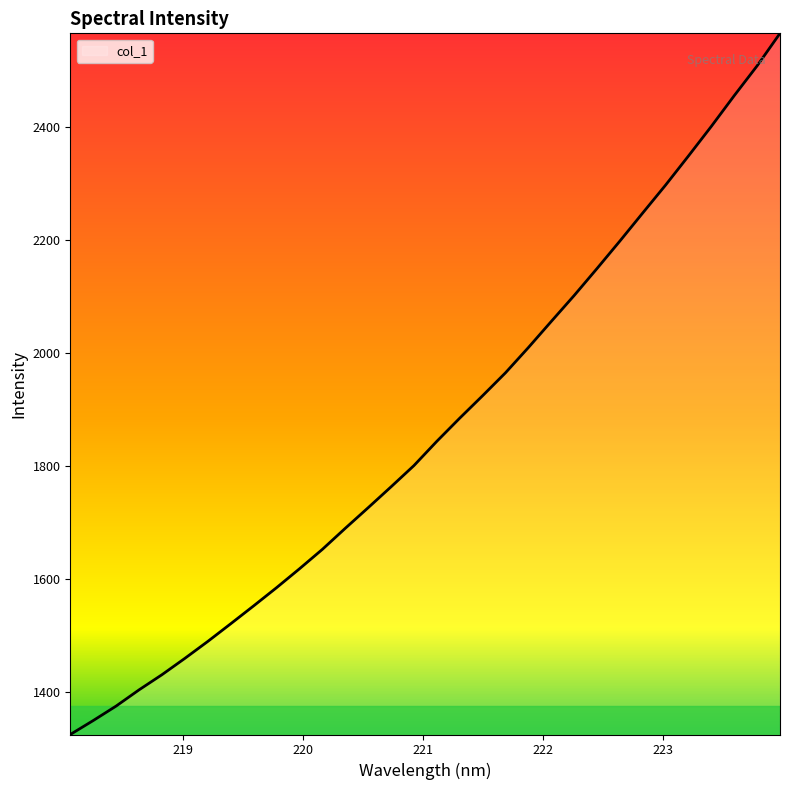

What is the smallest value displayed?

1324.1